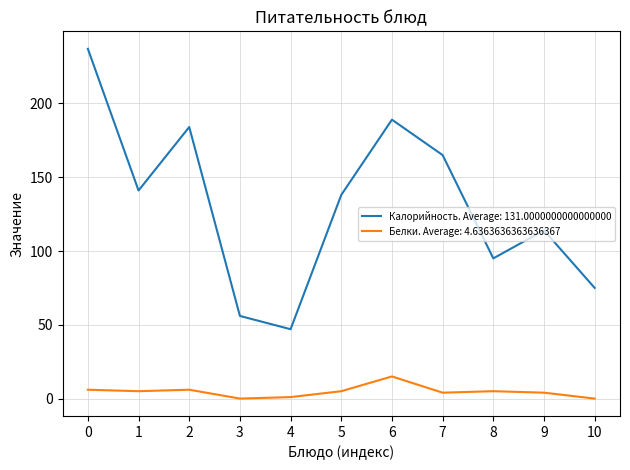

Rank the series by their maximum value, from lowest to highest.

Белки. Average: 4.6363636363636367, Калорийность. Average: 131.0000000000000000